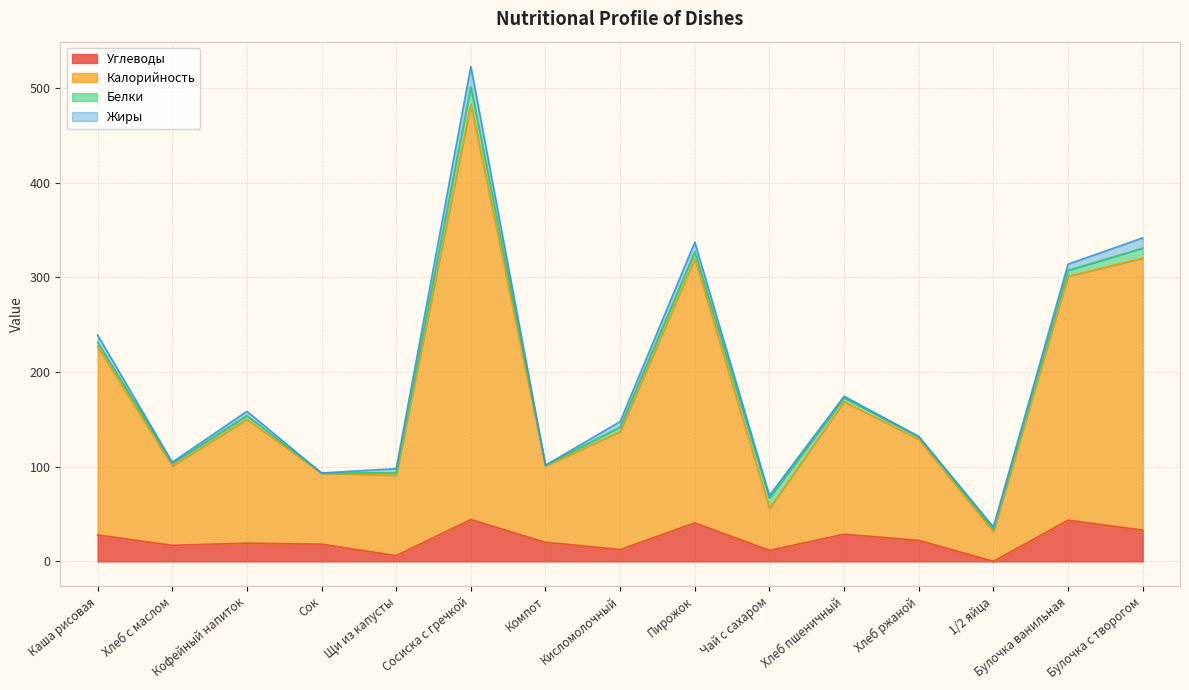

True or false: Калорийность and Углеводы cross at least once.

False